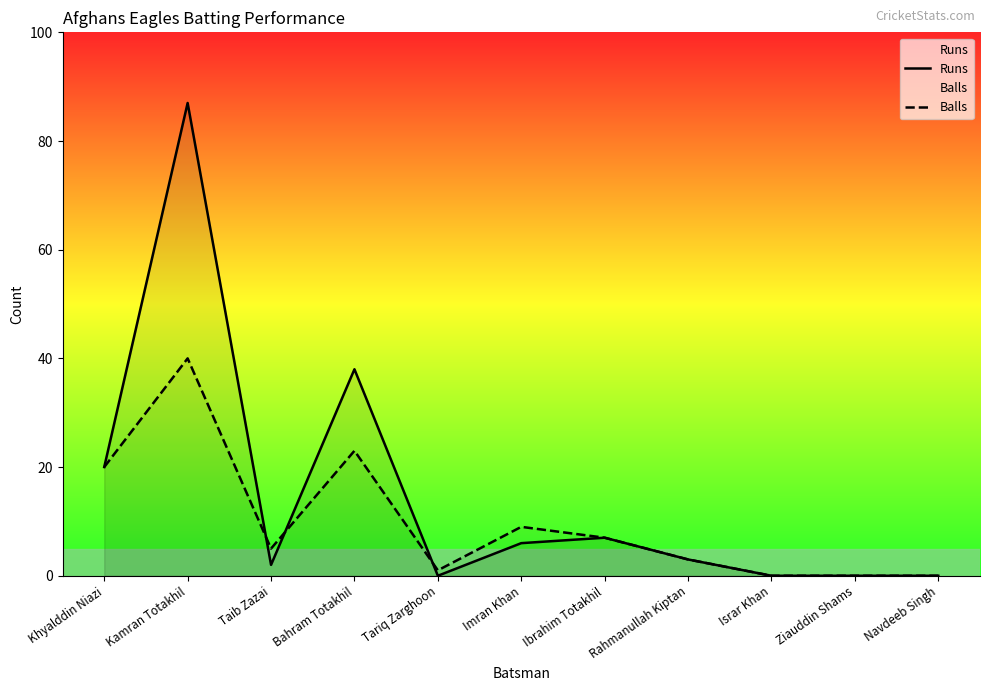

At which category does the chart reach its minimum across all series?

Tariq Zarghoon